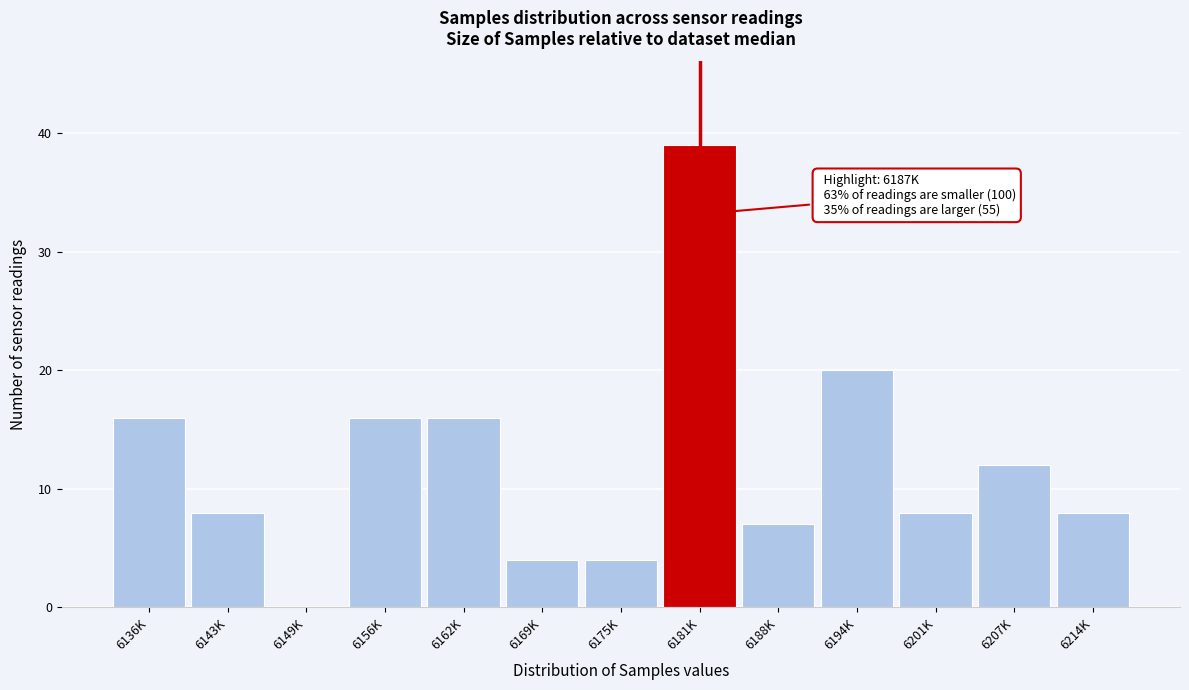

Reading left to right, transcribe all the data shown in this chart.

6136K=16	6143K=8	6149K=0	6156K=16	6162K=16	6169K=4	6175K=4	6181K=39	6188K=7	6194K=20	6201K=8	6207K=12	6214K=8